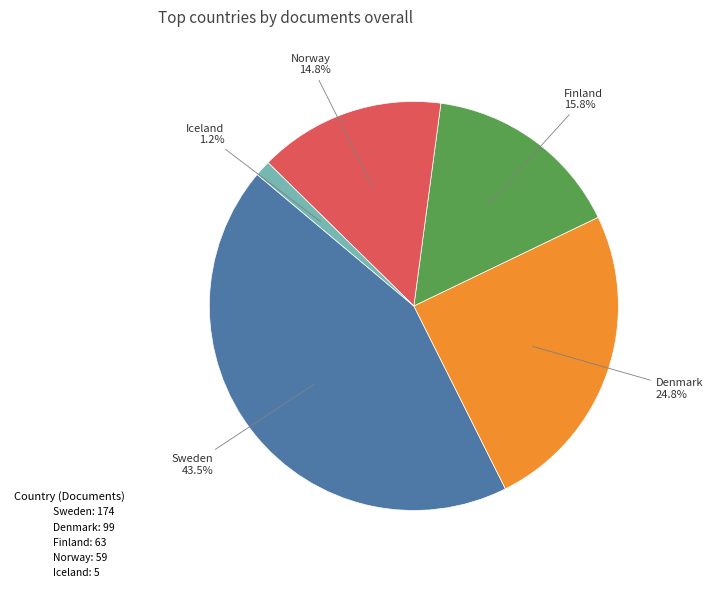

What is the ratio of the value at Denmark to the value at Sweden?

0.6